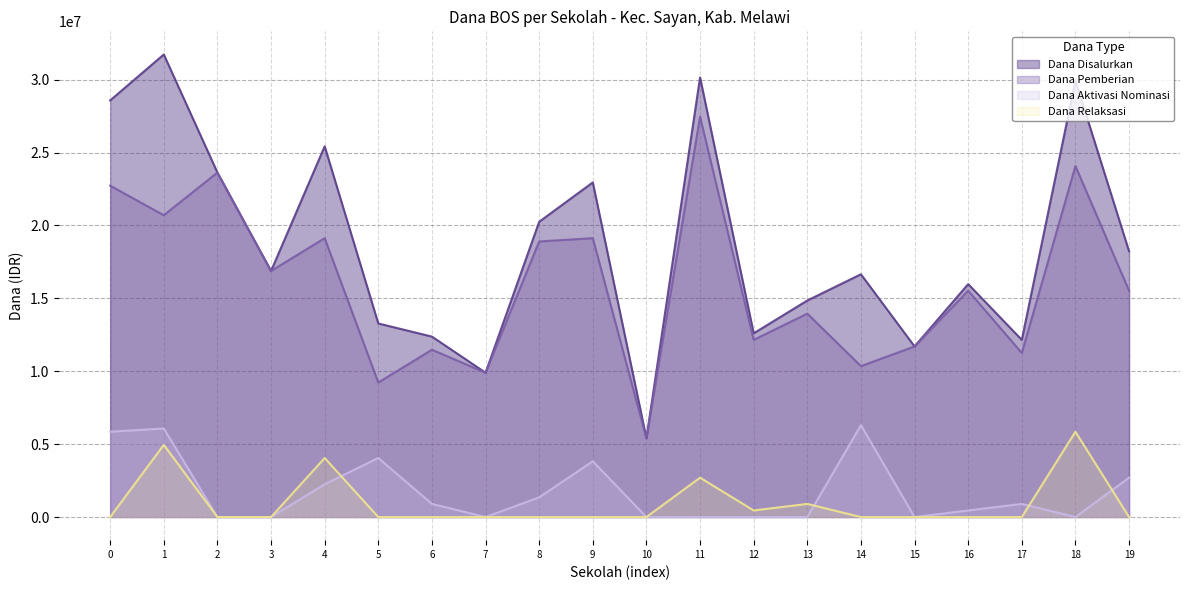

What is the total value across all series at 13?

29700000